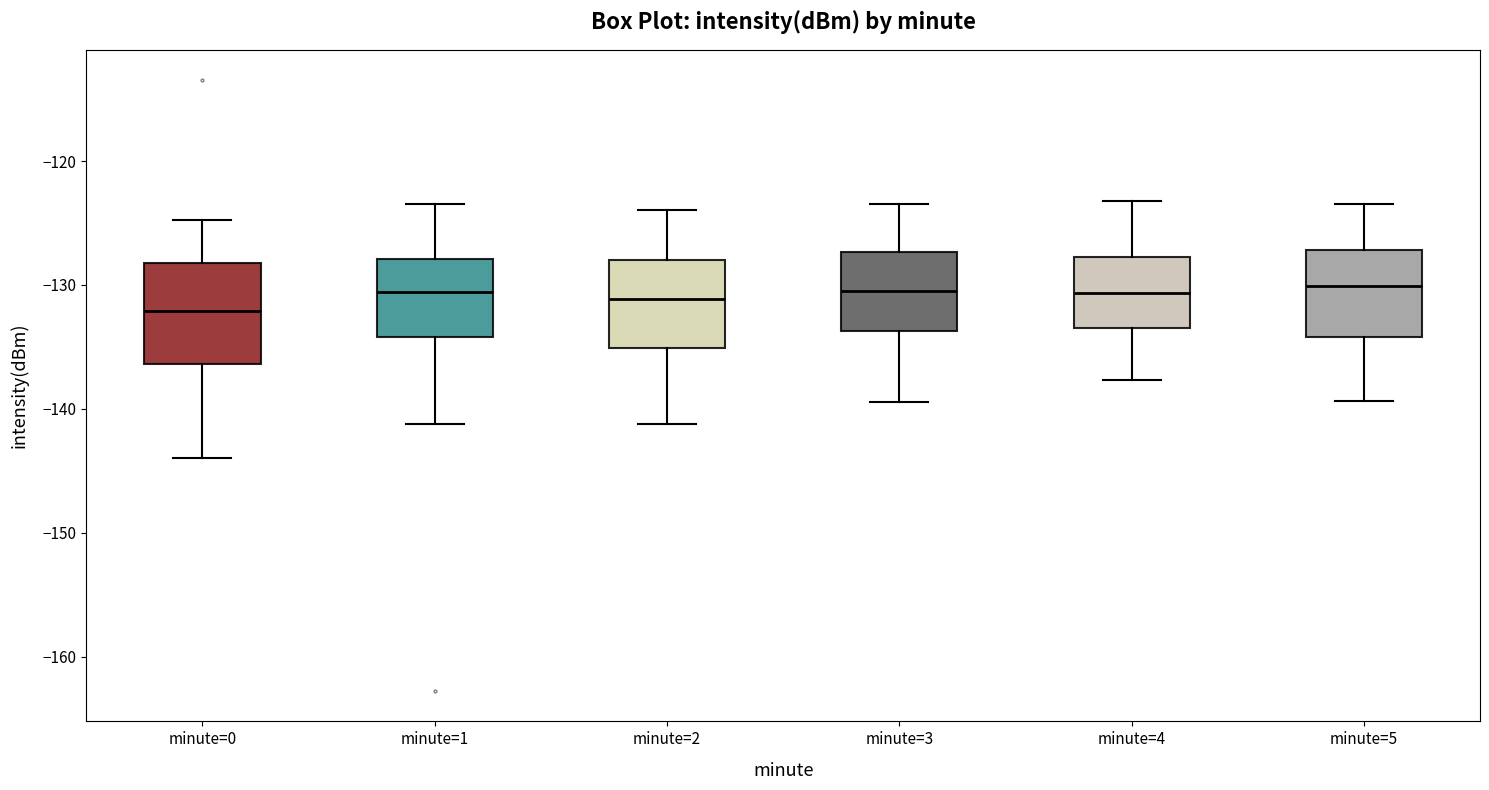

Reading left to right, read every box against the y-axis: the position of its median line, the range the box covers, and the ends of its whiskers. The values are not printed on the chart, so give them approximately, as read against the axis.

minute=0: median -132, box -136 to -128, whiskers -144 to -125
minute=1: median -131, box -134 to -128, whiskers -141 to -124
minute=2: median -131, box -135 to -128, whiskers -141 to -124
minute=3: median -130, box -134 to -127, whiskers -139 to -123
minute=4: median -131, box -133 to -128, whiskers -138 to -123
minute=5: median -130, box -134 to -127, whiskers -139 to -123